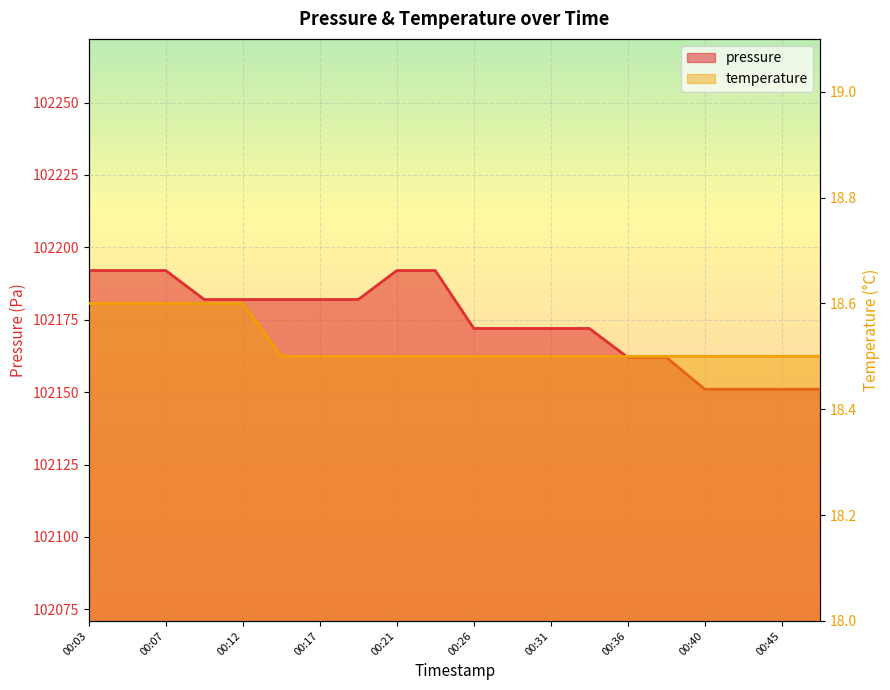

How many data points does each series have?

20